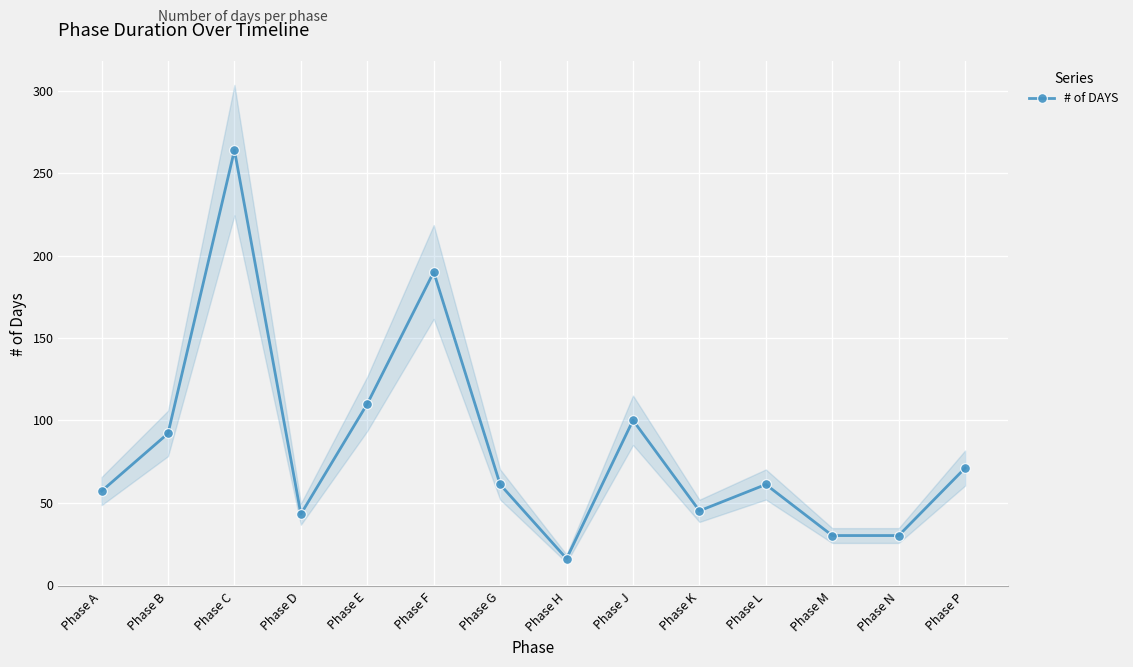

Is it true that the value at Phase E is 169?

False